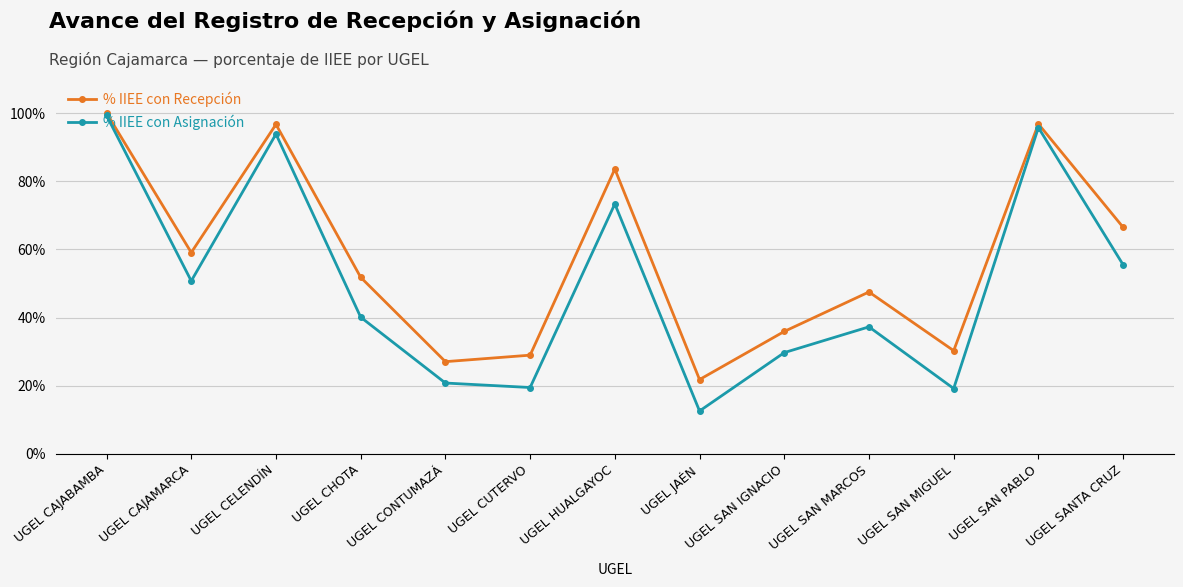

At which category does the chart reach its peak across all series?

UGEL CAJABAMBA